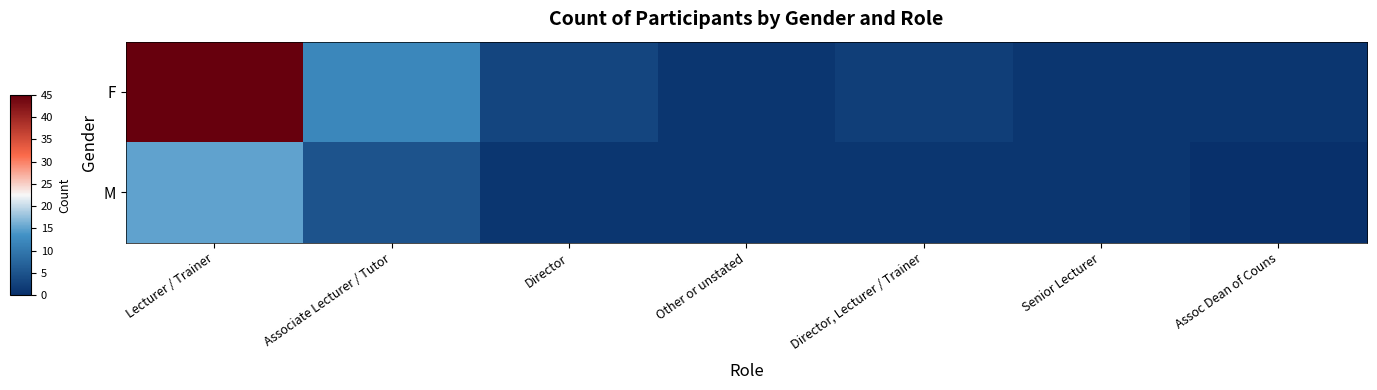

Reading right to left, extract all data points from this chart.

F: Assoc Dean of Couns=1	Senior Lecturer=1	Director, Lecturer / Trainer=2	Other or unstated=1	Director=3	Associate Lecturer / Tutor=12	Lecturer / Trainer=45
M: Assoc Dean of Couns=0	Senior Lecturer=1	Director, Lecturer / Trainer=1	Other or unstated=1	Director=1	Associate Lecturer / Tutor=5	Lecturer / Trainer=15